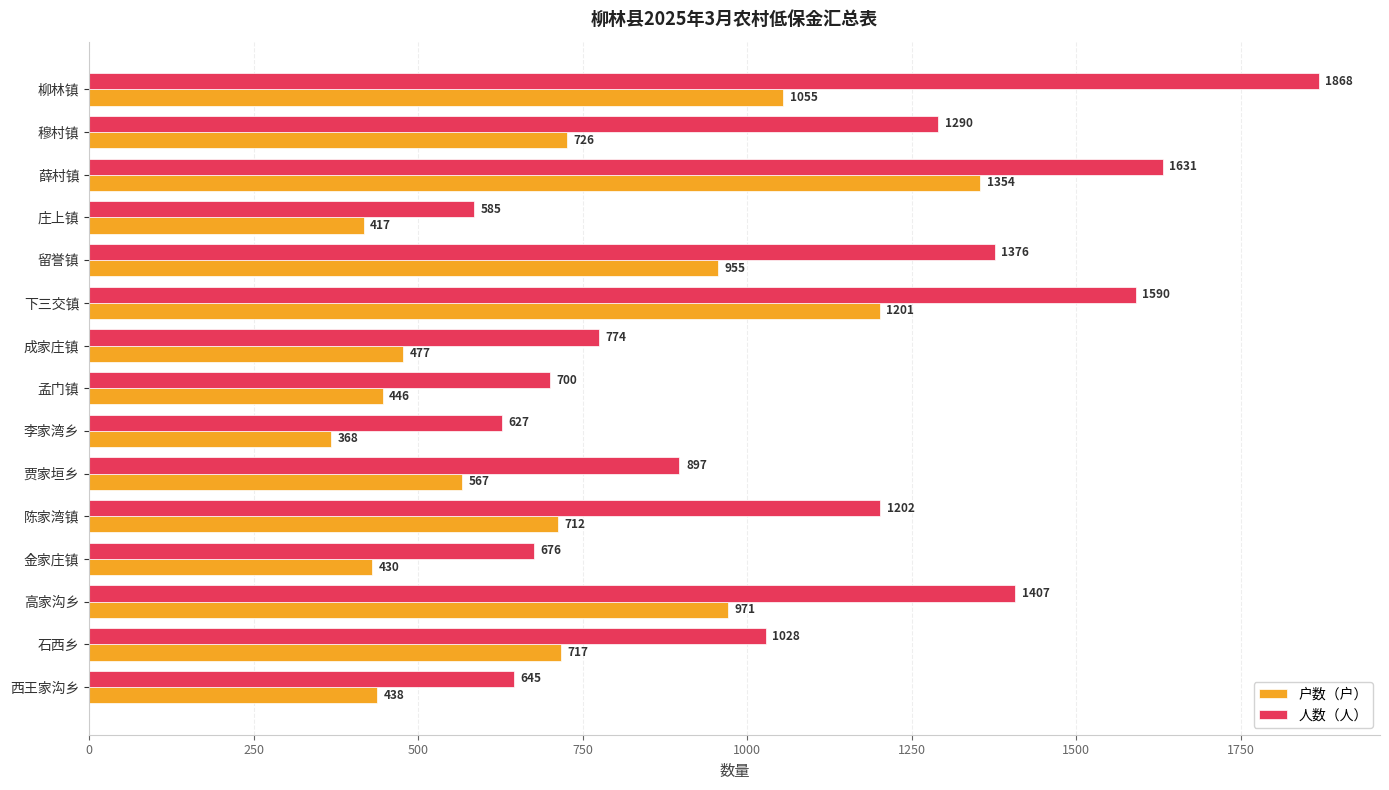

The 人数（人） series shows 645 at 西王家沟乡. True or false?

True